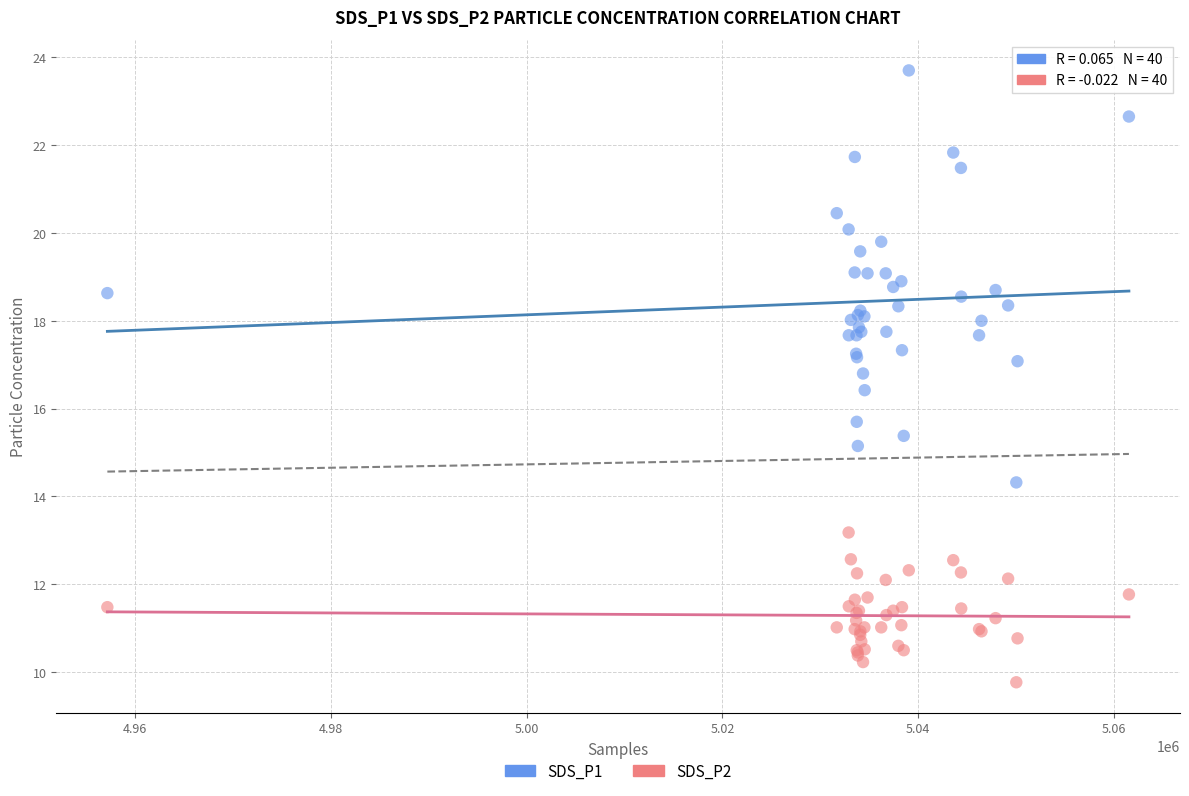

Which series has the largest Y range (max minus min)?

SDS_P1